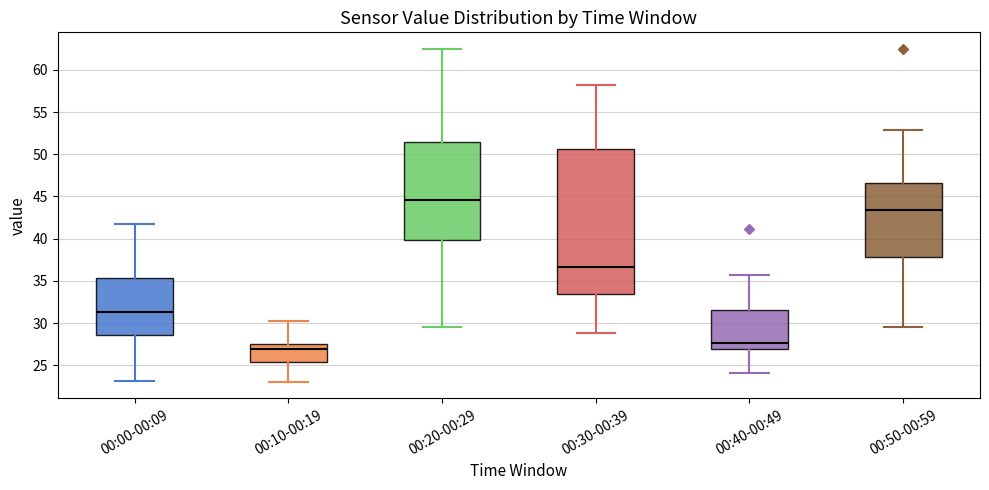

Comparing the boxes themselves (not the whiskers), which one is the tallest?

00:30-00:39